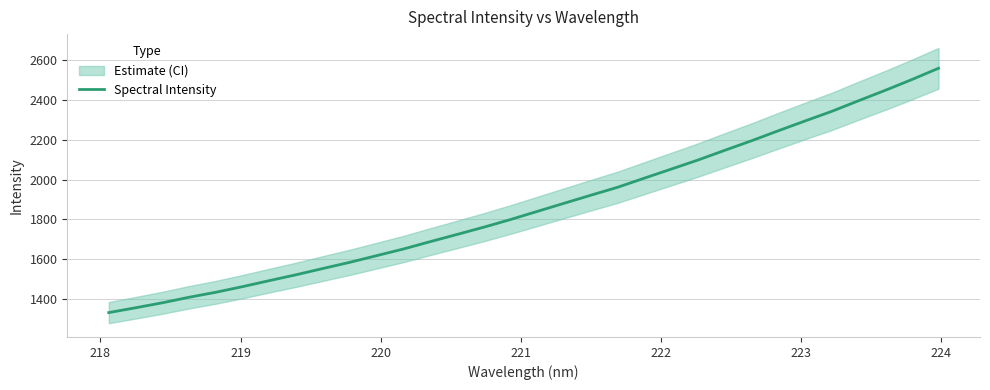

What is the difference between the second highest and minimum values?

1170.3